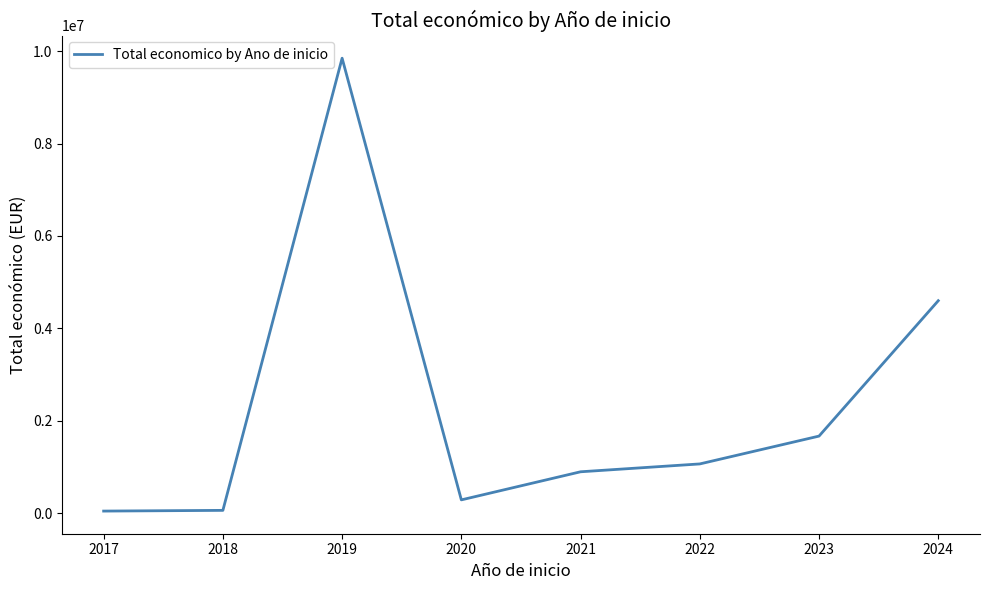

At which label is the value closest to 4945002?

2024